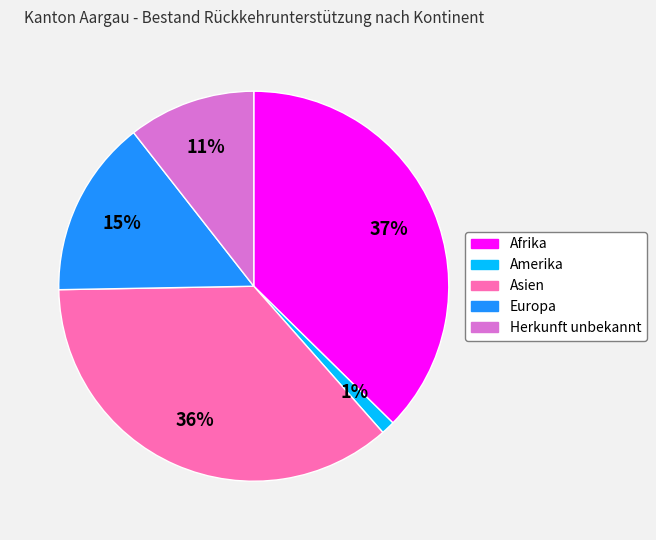

Count the number of slices in the pie.

5